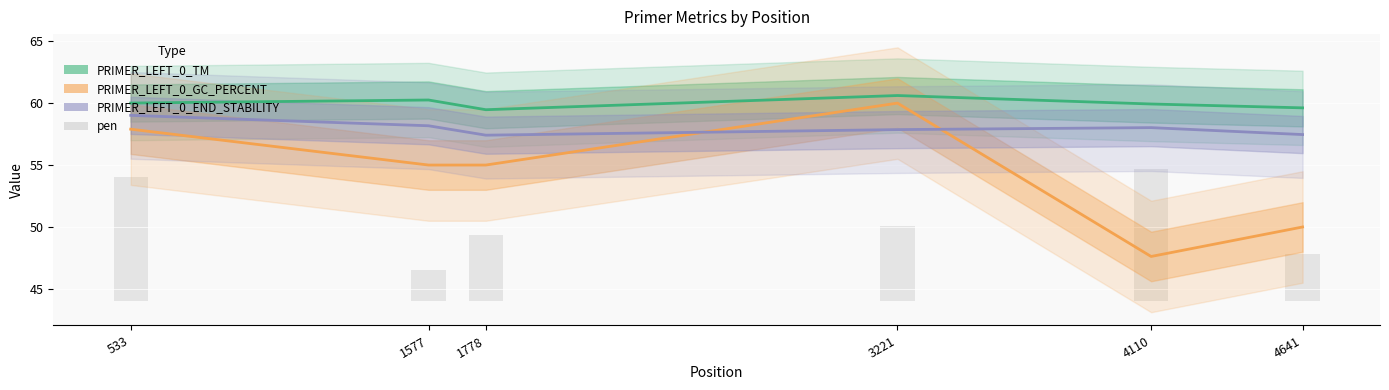

What is the value of the pen (scaled) bar at the 2nd from the left?

2.5